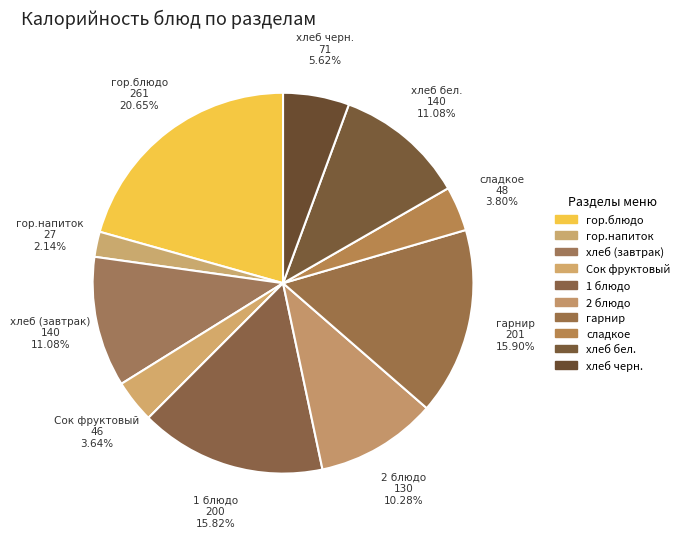

What is the total percentage of 2 блюдо and Сок фруктовый?

13.9%